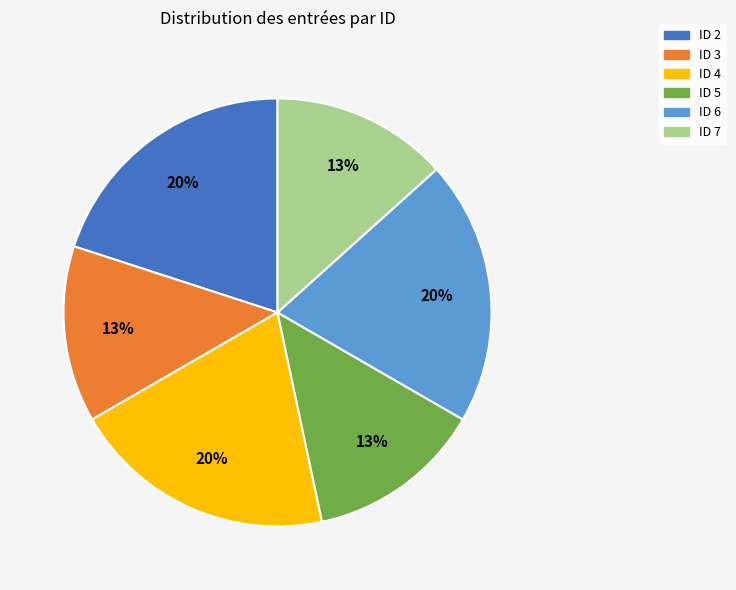

Which has a higher value, ID 3 or ID 2?

ID 2